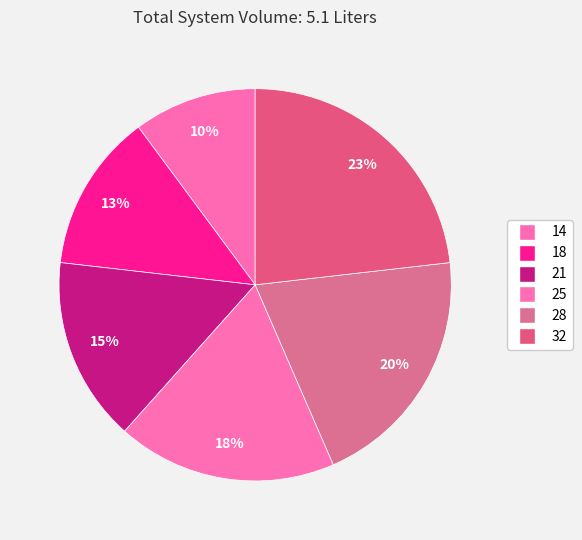

To the nearest percent, what is the difference between the 18 and 28 slice percentages?

7%